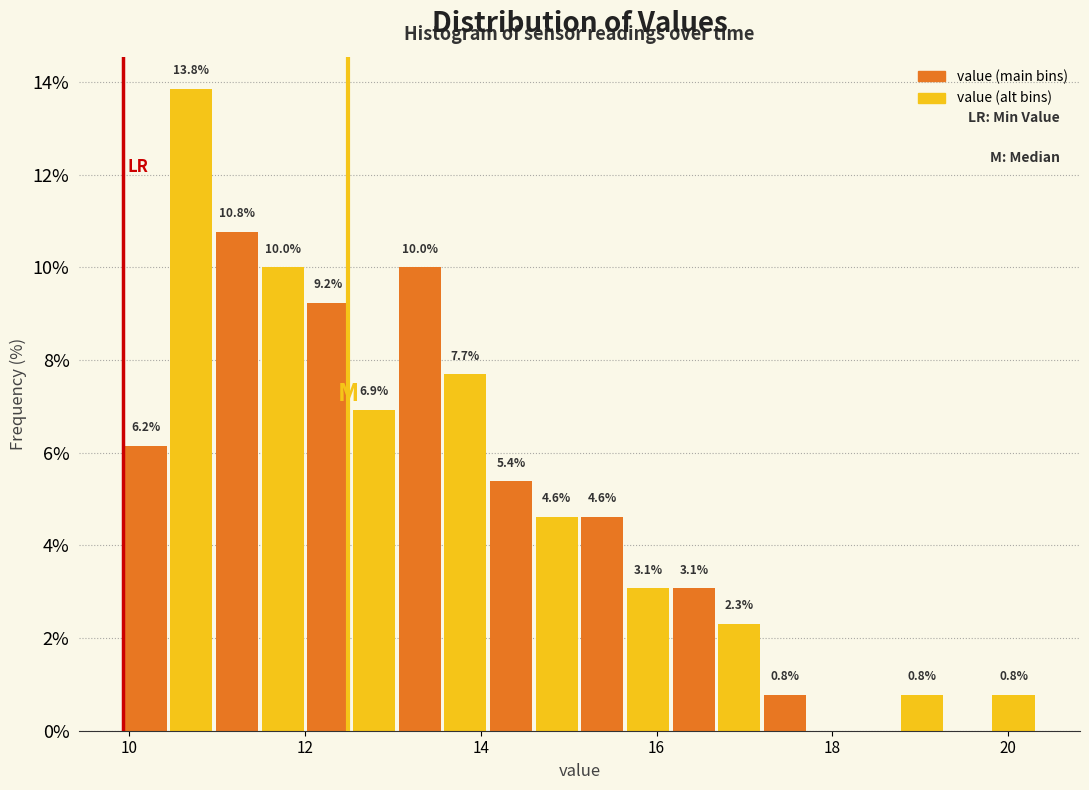

Read against the x-axis, roughly where is the centre of the tallest bar?

10.8